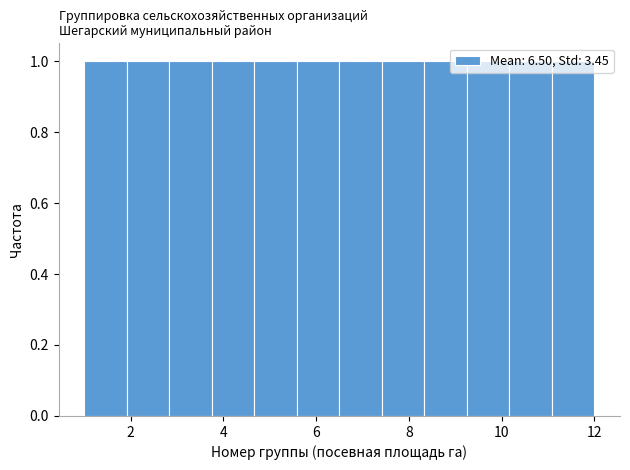

Reading left to right, transcribe this chart: for each bar, give the range it covers on the x-axis and its height. Neither the bar edges nor the heights are printed on the chart, so give them approximately, as read against the axes.

1.0 to 2.0: 1
2.0 to 2.8: 1
2.8 to 3.8: 1
3.8 to 4.6: 1
4.6 to 5.6: 1
5.6 to 6.6: 1
6.6 to 7.4: 1
7.4 to 8.4: 1
8.4 to 9.2: 1
9.2 to 10.2: 1
10.2 to 11.0: 1
11.0 to 12.0: 1